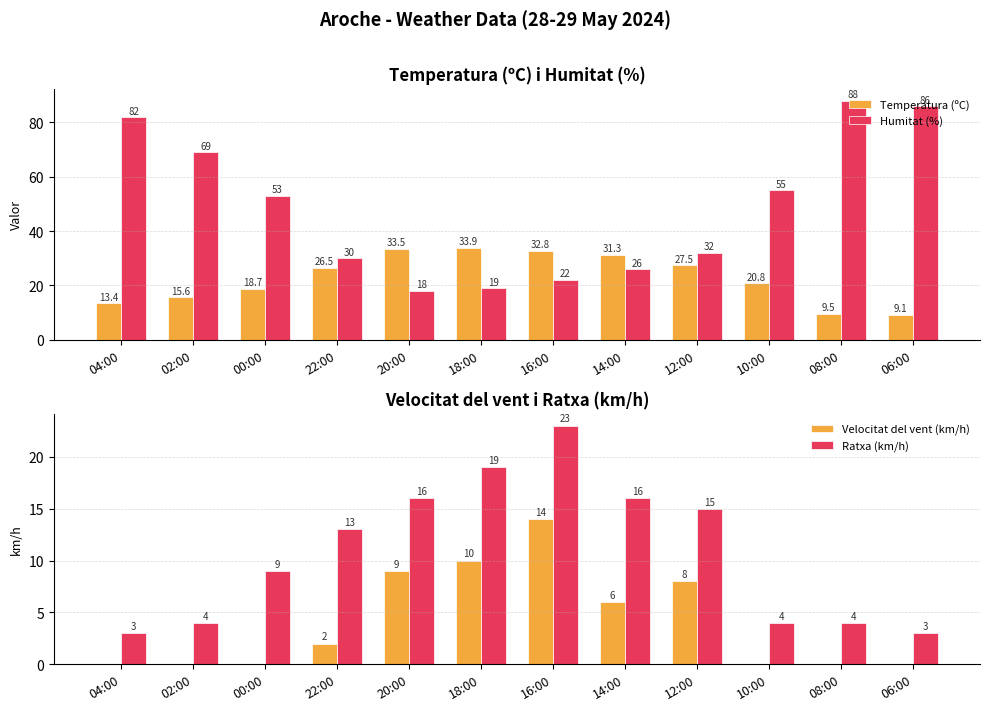

Between 00:00 and 08:00, which is larger?

00:00